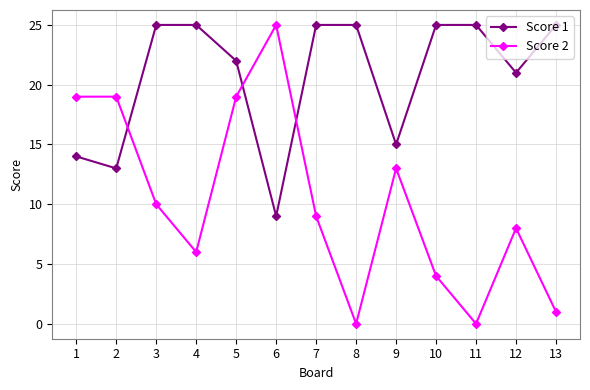

Does the chart have visible grid lines?

Yes